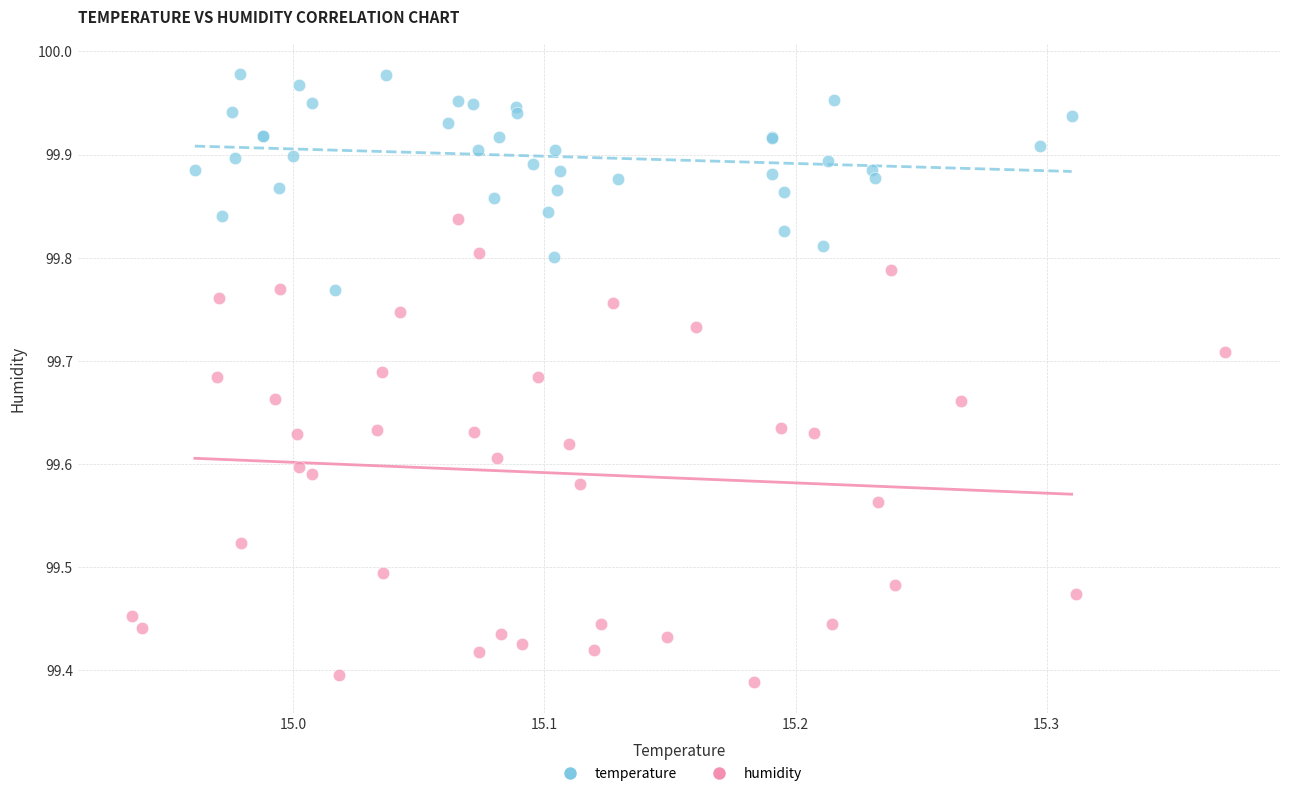

Which series has the largest Y range (max minus min)?

humidity